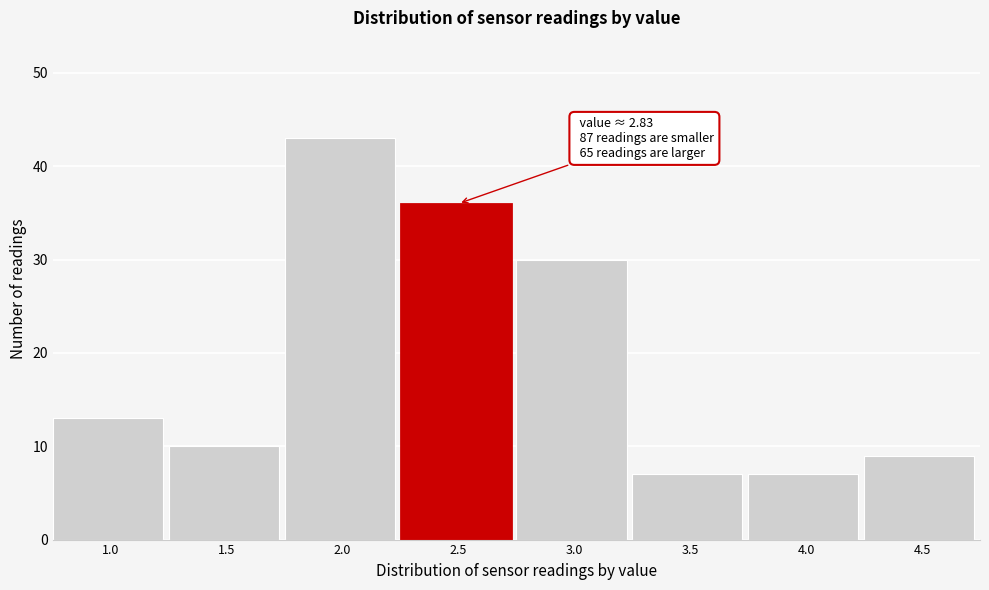

Reading left to right, what are all the values shown in this chart?

13	10	43	36	30	7	7	9